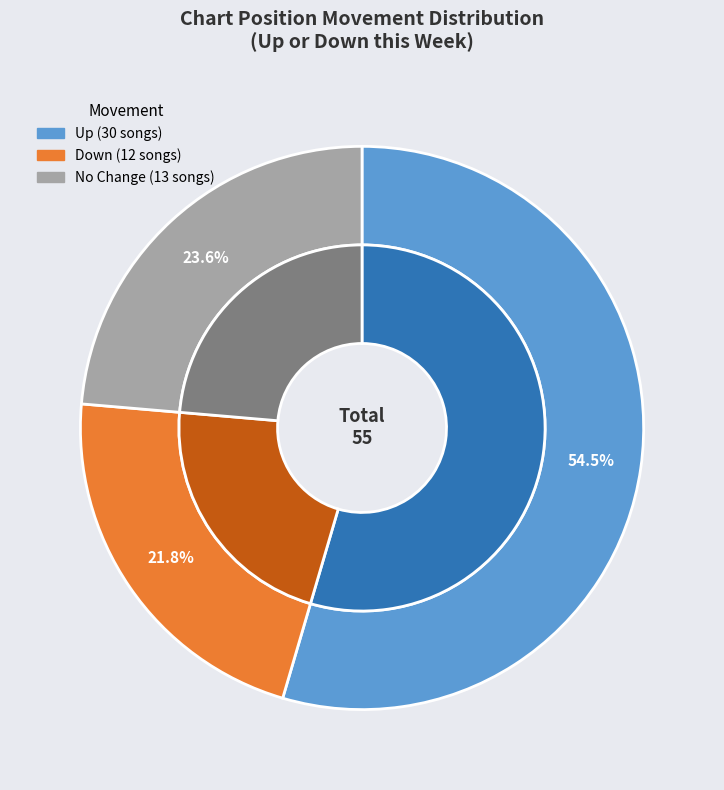

What is the smallest slice in the pie chart?

down